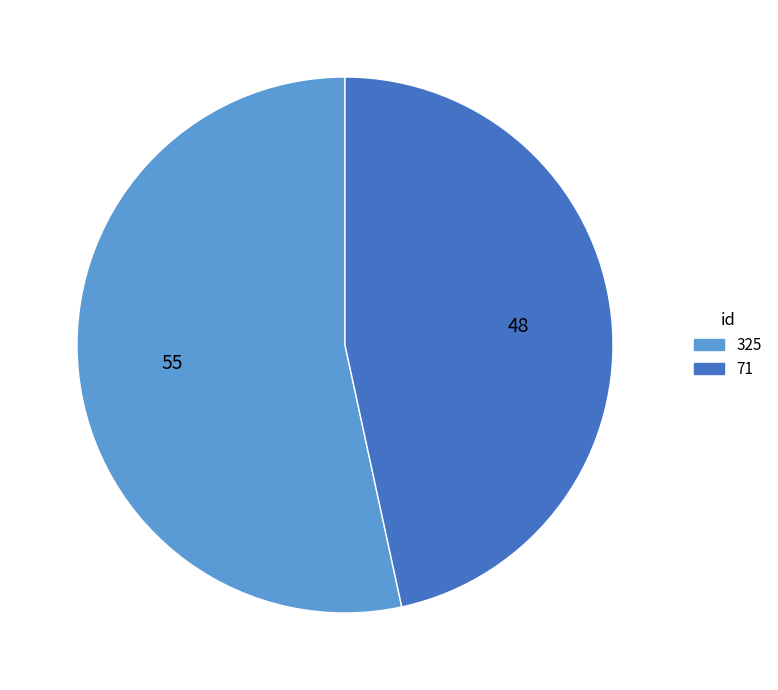

Rank the categories by value from lowest to highest.

71, 325